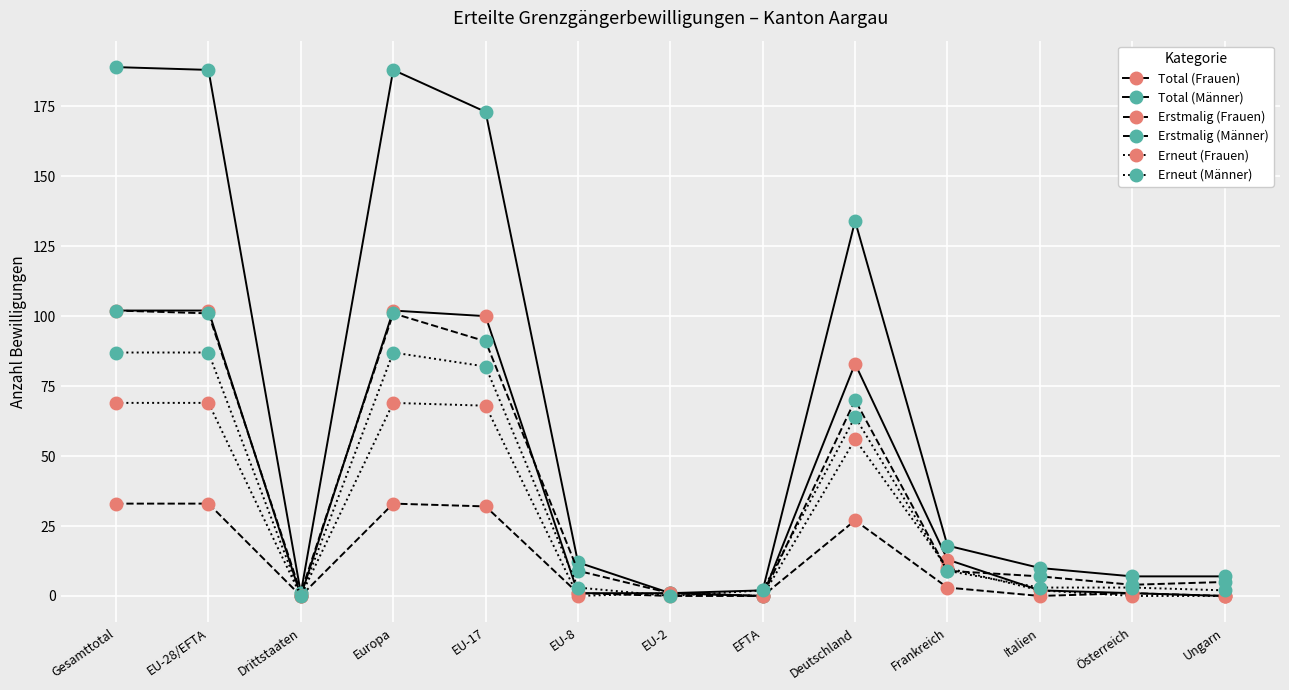

Which series changed the most between EU-2 and Ungarn?

Total (Männer)